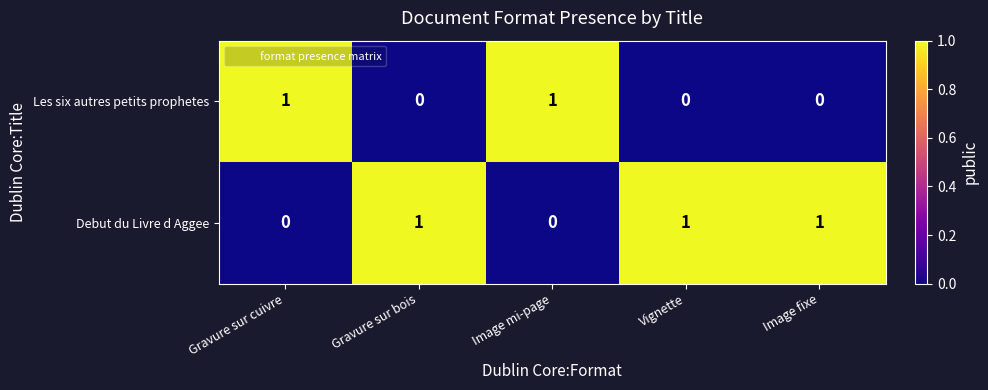

Reading left to right, extract all data points from this chart.

Les six autres petits prophetes: 1	0	1	0	0
Debut du Livre d Aggee: 0	1	0	1	1